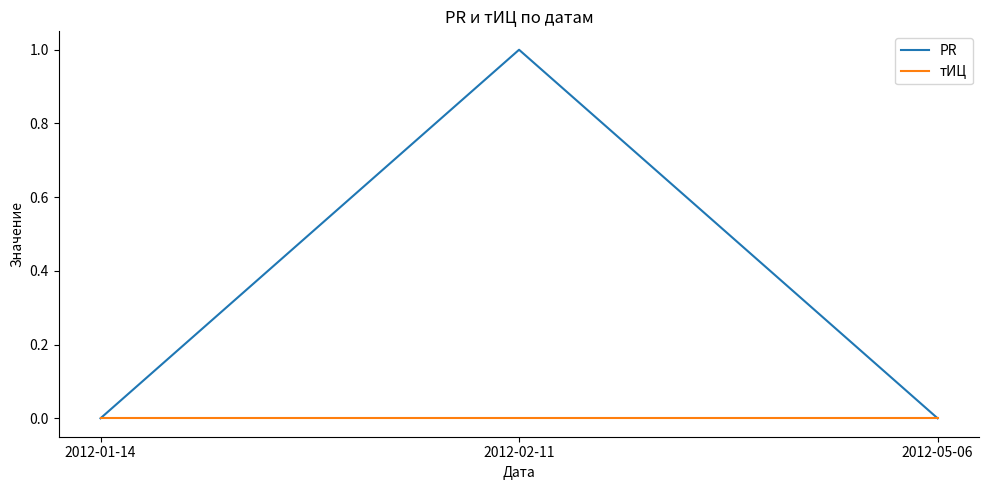

What is the maximum value shown in the chart?

1